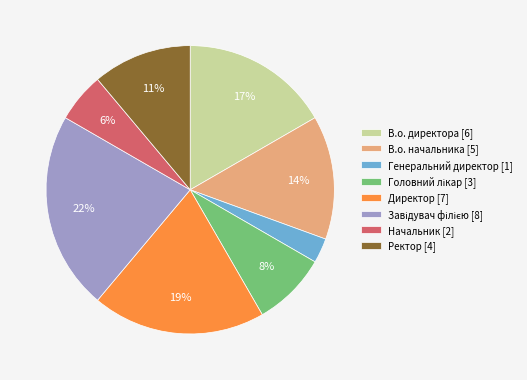

Combined, do Начальник [2] and Генеральний директор [1] account for over 50%?

No